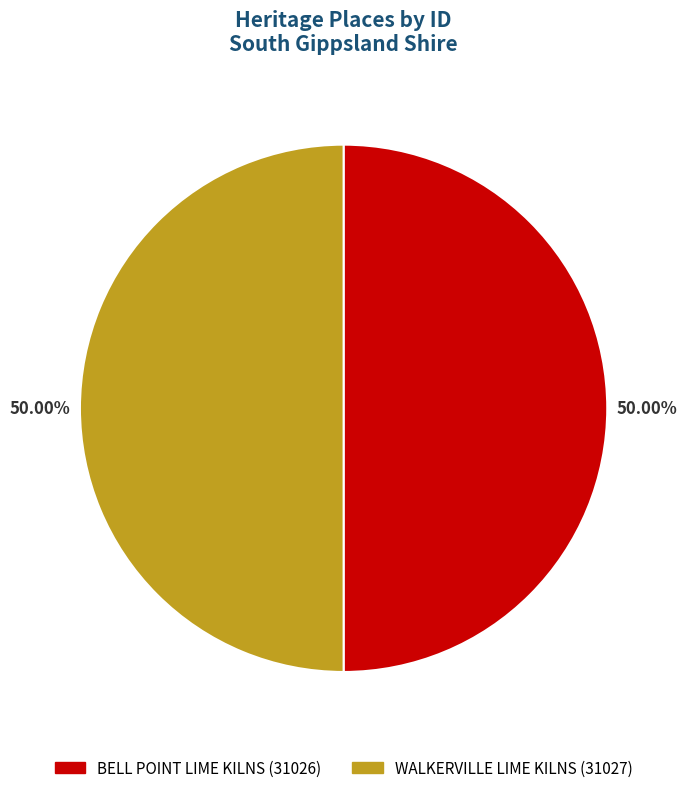

What percentage do WALKERVILLE LIME KILNS and BELL POINT LIME KILNS together represent?

100.0%